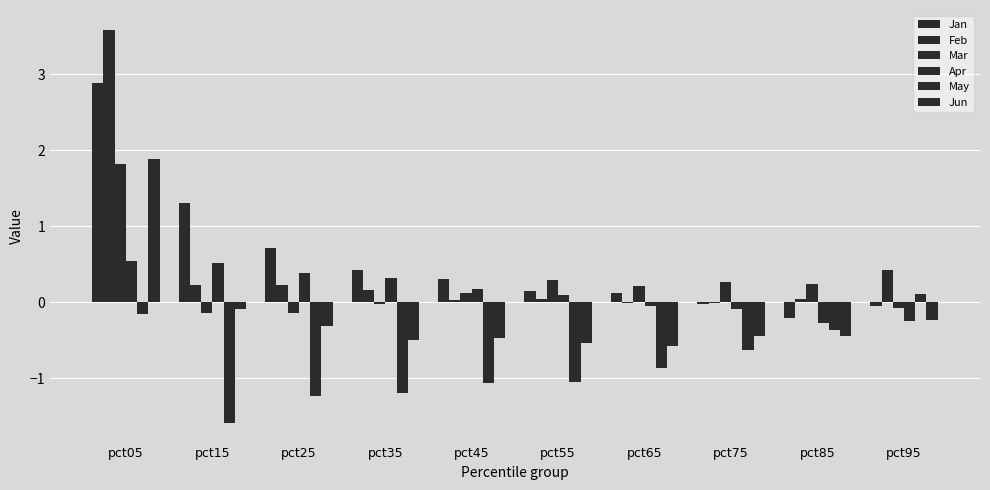

At pct75, list the series in order from largest to smallest.

Mar, Feb, Jan, Apr, Jun, May